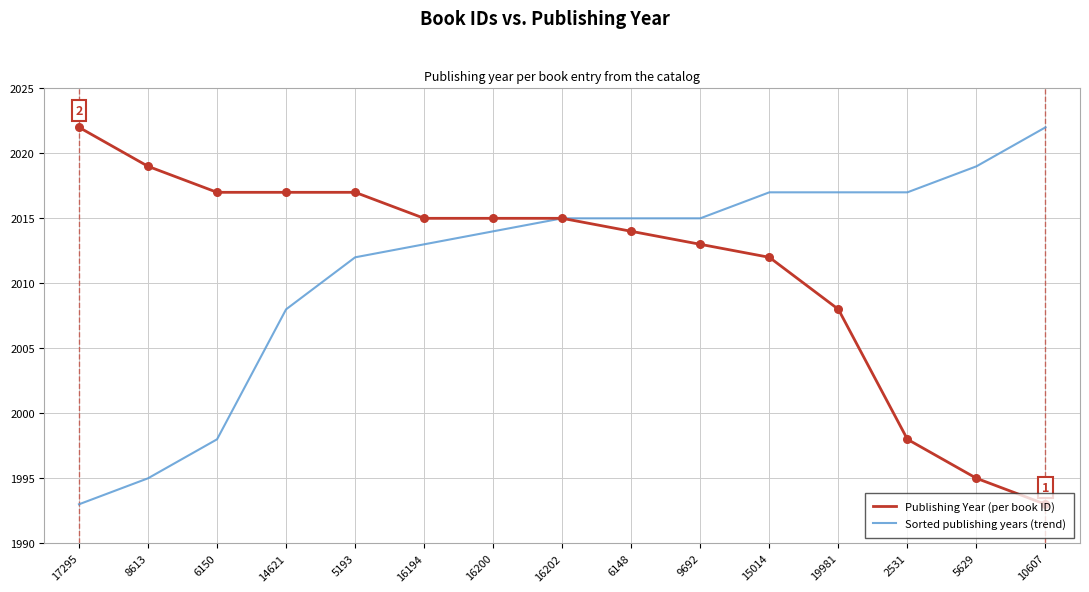

What is the difference between the highest and lowest values at 8613?

24